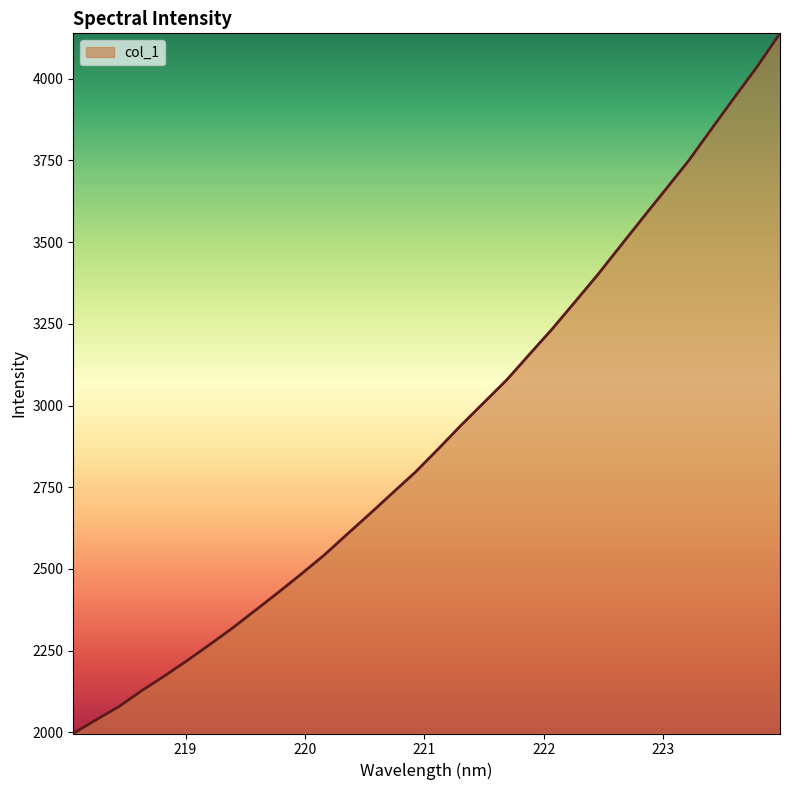

What is the difference between the maximum and minimum values?

2142.4